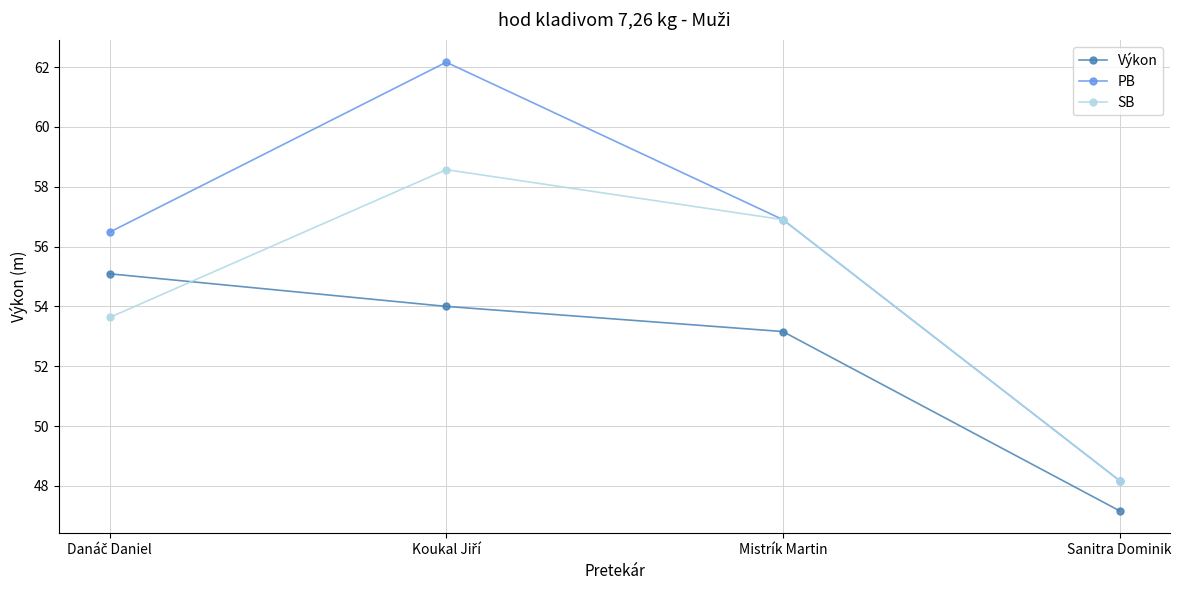

Is it true that Výkon equals 47.2 at Sanitra Dominik?

True